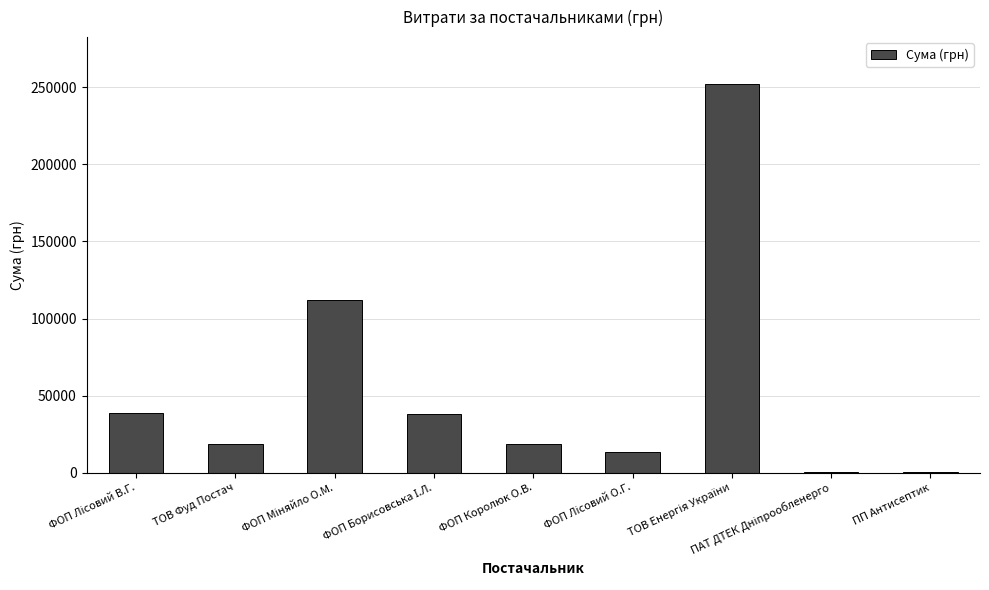

Does the chart contain stacked bars?

No